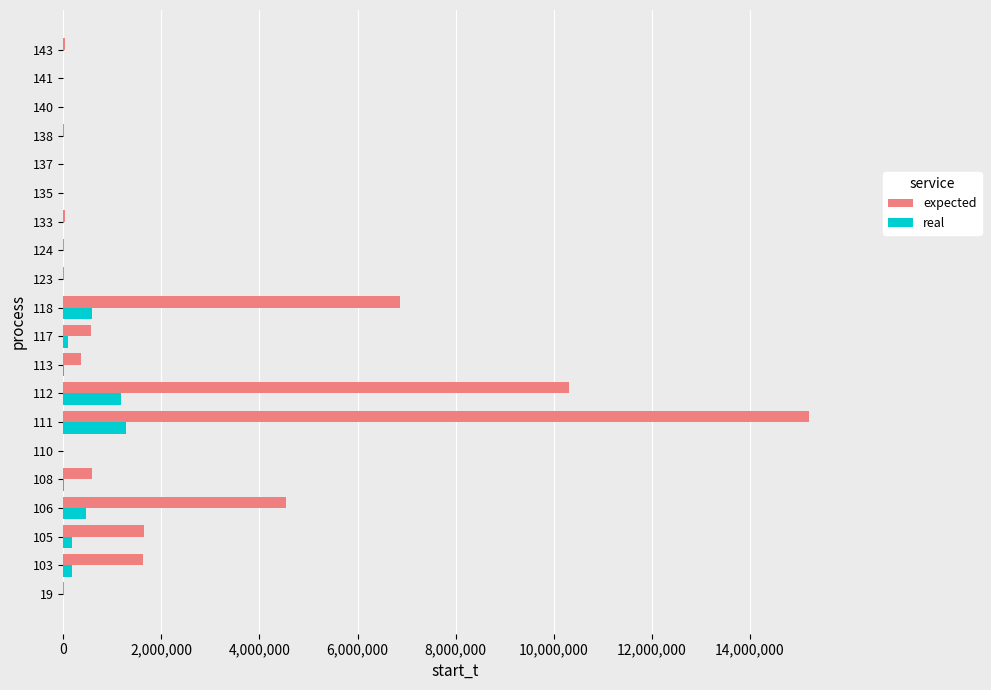

What is the highest value of the real series?

1274572